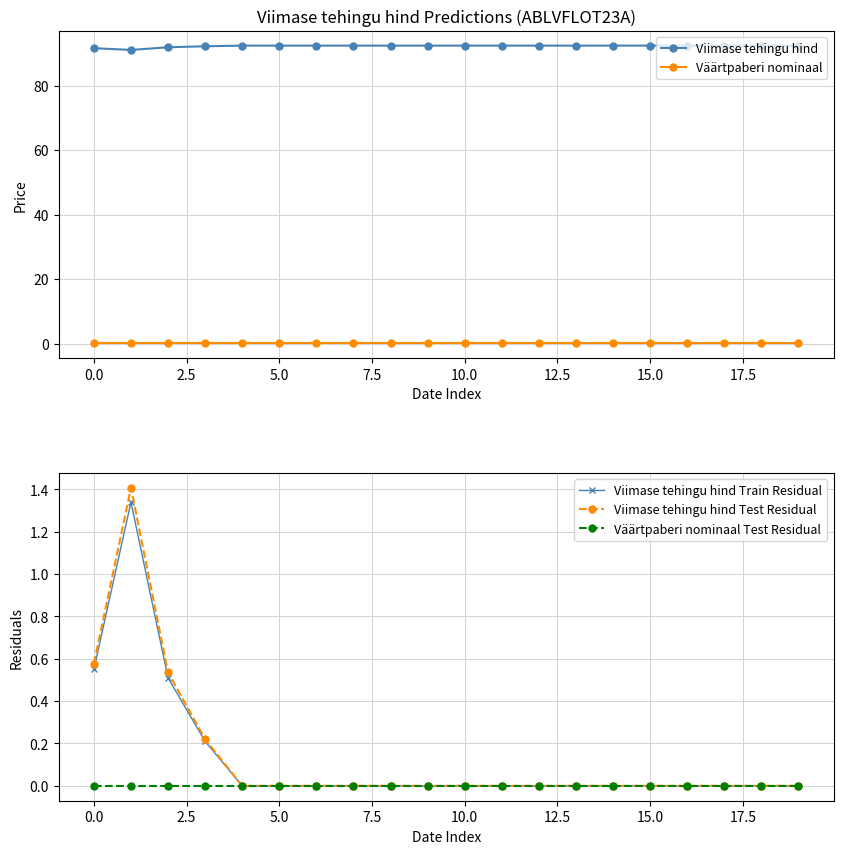

List the series in order of their peak value, highest first.

Viimase tehingu hind, Viimase tehingu hind Test Residual, Viimase tehingu hind Train Residual, Väärtpaberi nominaal, Väärtpaberi nominaal Test Residual